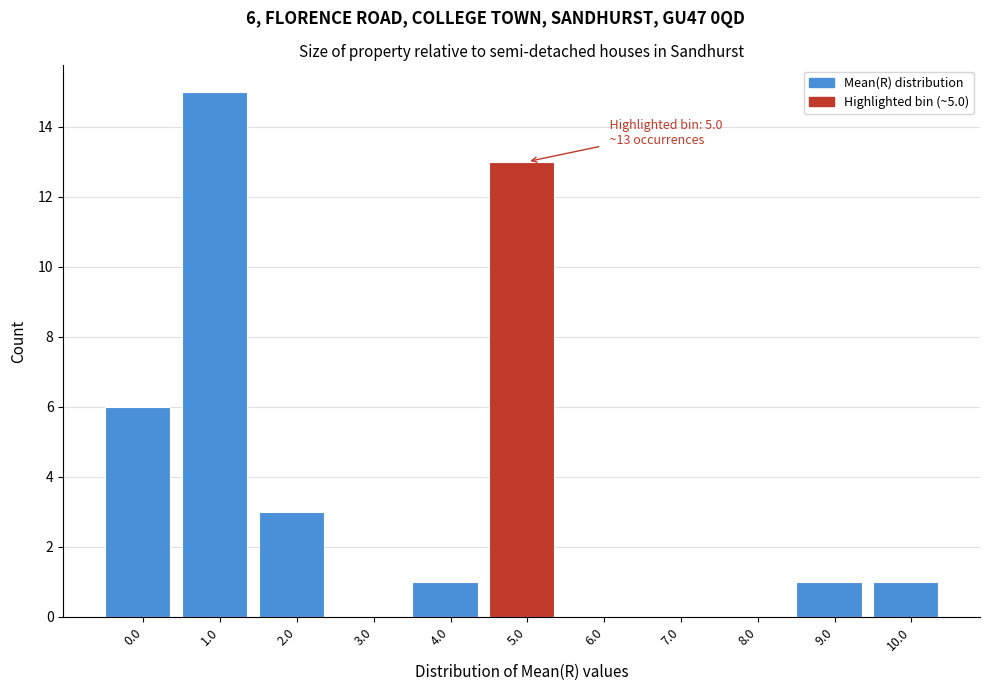

Reading right to left, transcribe all the data shown in this chart.

10.0=1	9.0=1	8.0=0	7.0=0	6.0=0	5.0=13	4.0=1	3.0=0	2.0=3	1.0=15	0.0=6